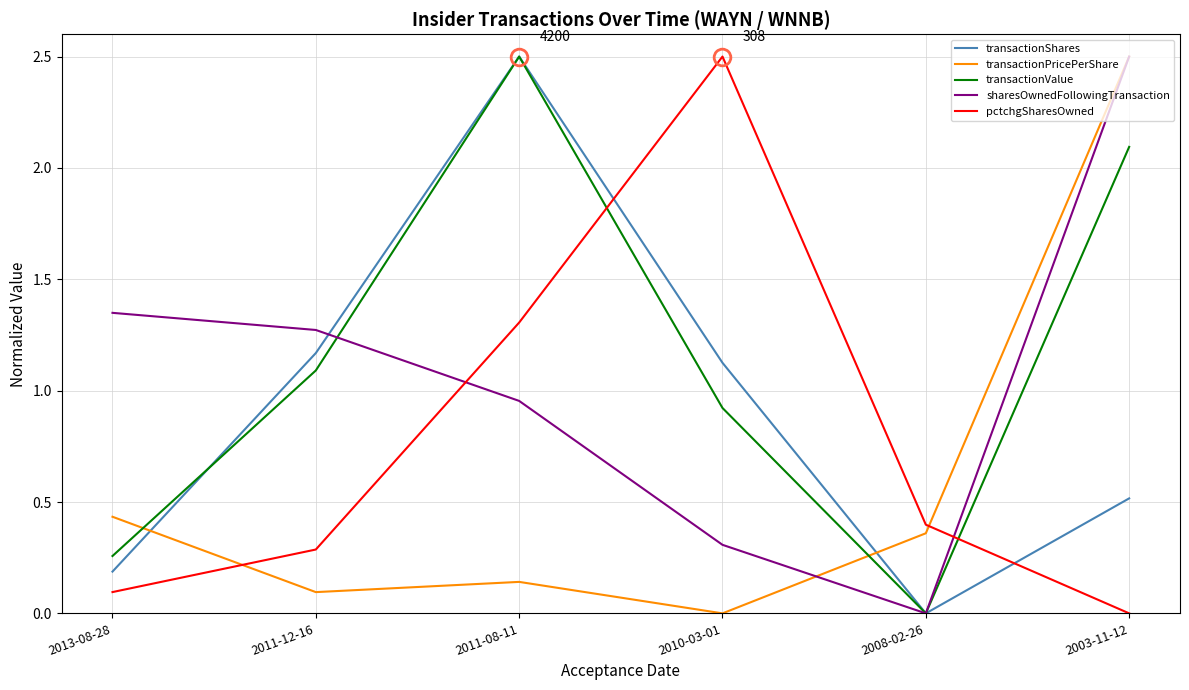

How many times do transactionValue and transactionPricePerShare cross each other?

2